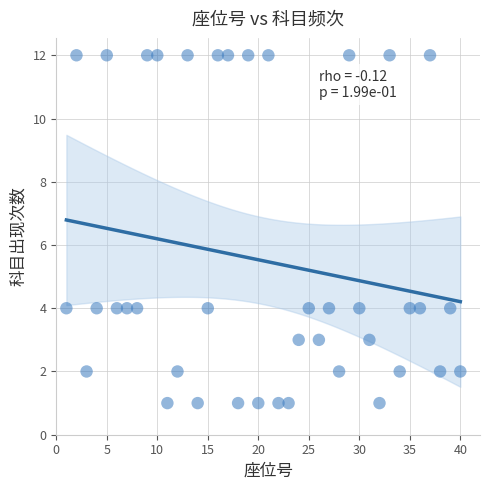

What is the range of X values (max minus min)?

39